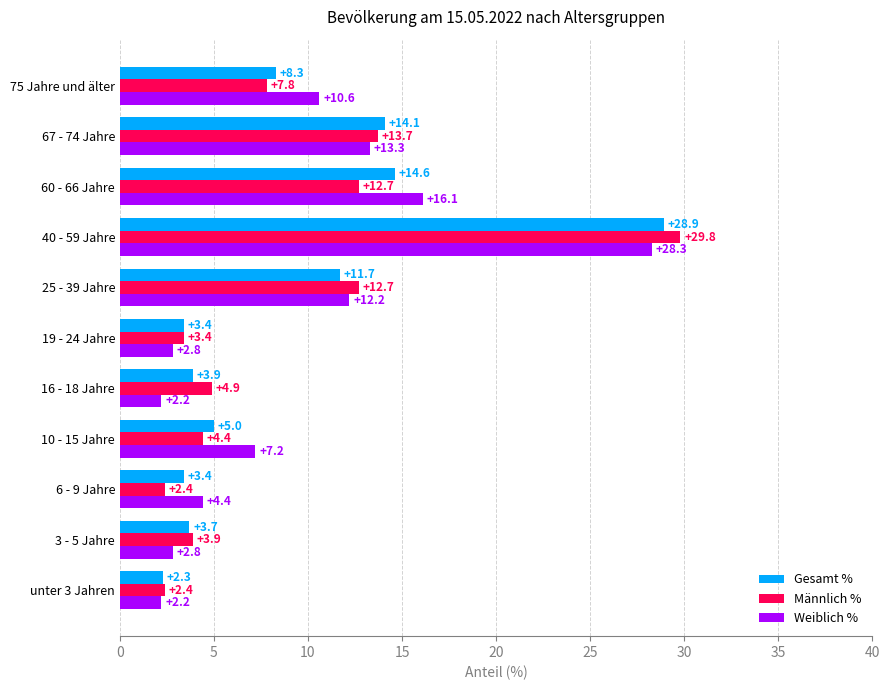

At which category is the sum across all series the highest?

40 - 59 Jahre